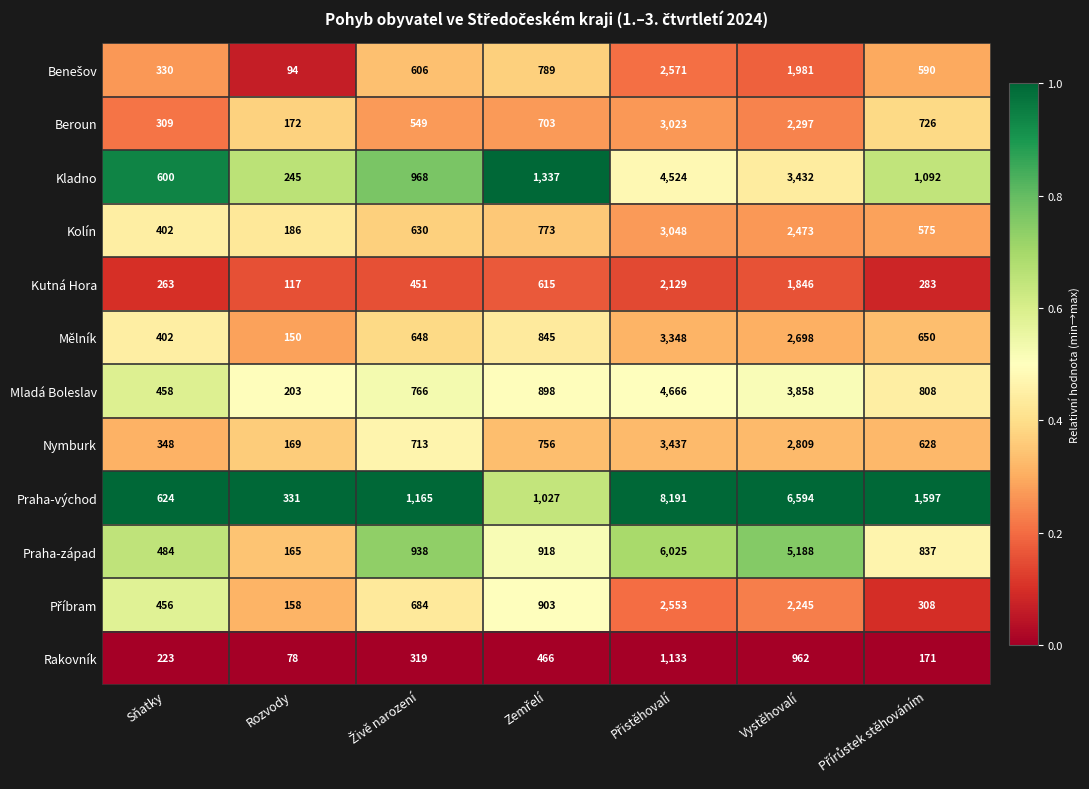

What is the lowest value of the Nymburk series?

169